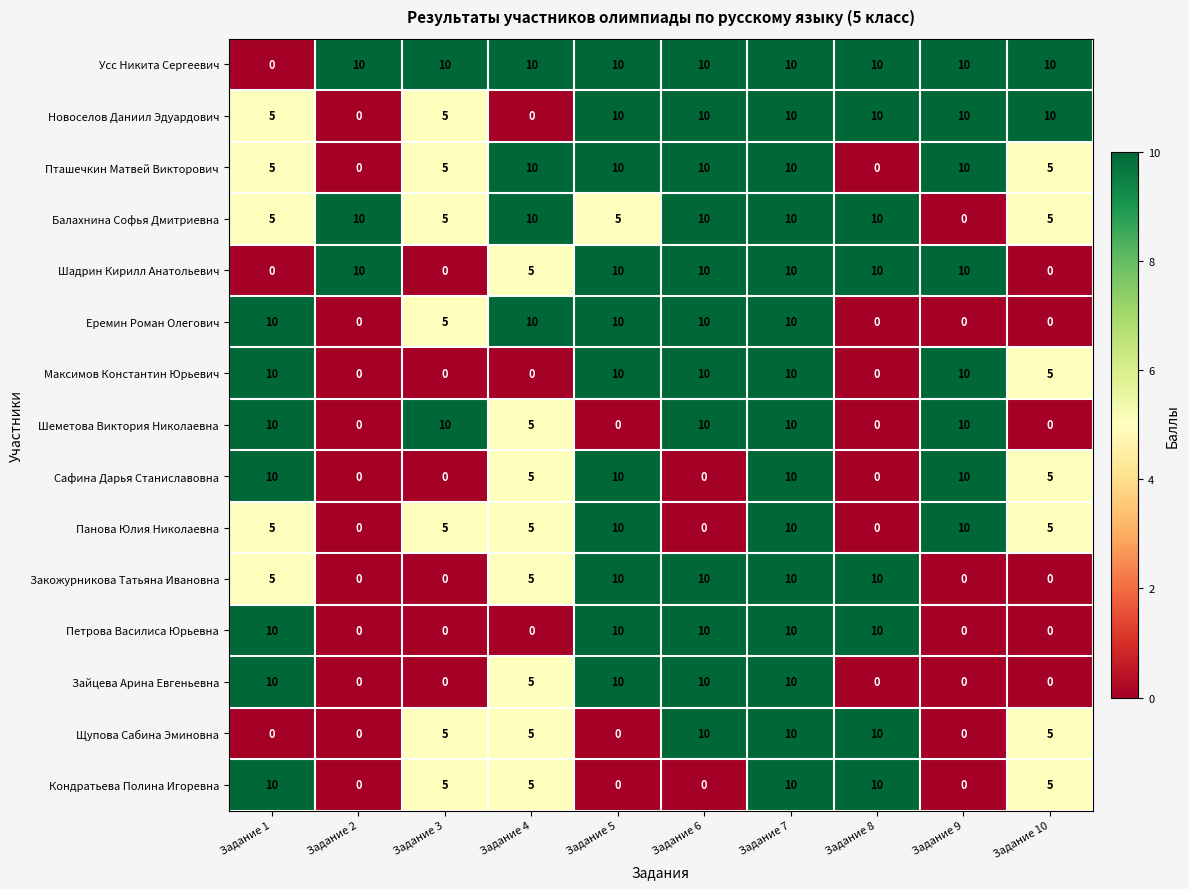

Is it true that Панова Юлия Николаевна equals 8 at Задание 3?

False